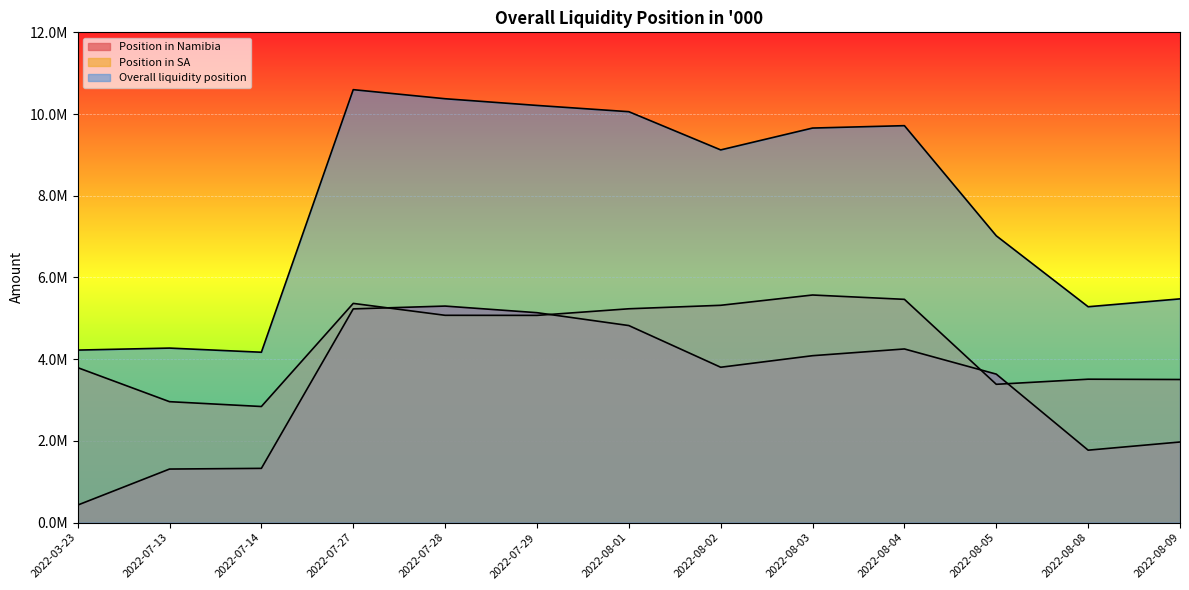

Where is Position in SA nearest to the value 4206722?

2022-03-23